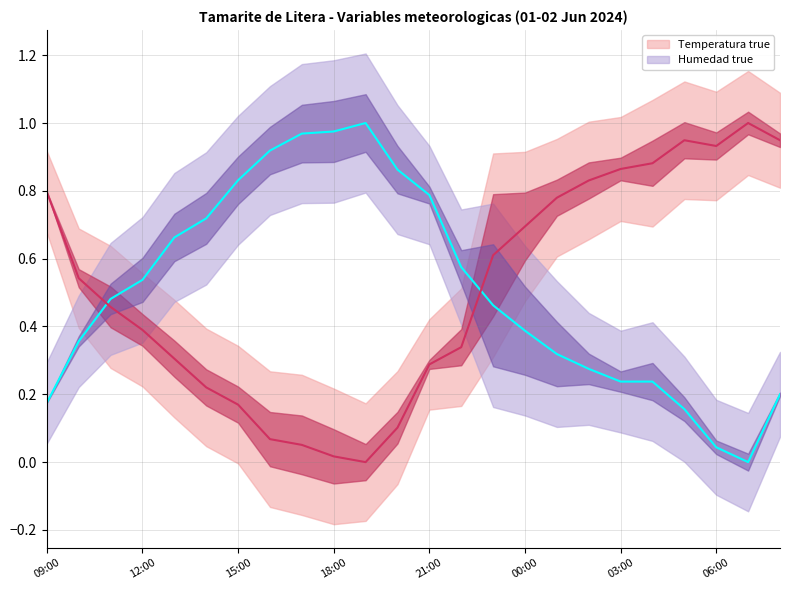

How many lines are shown in the chart?

2